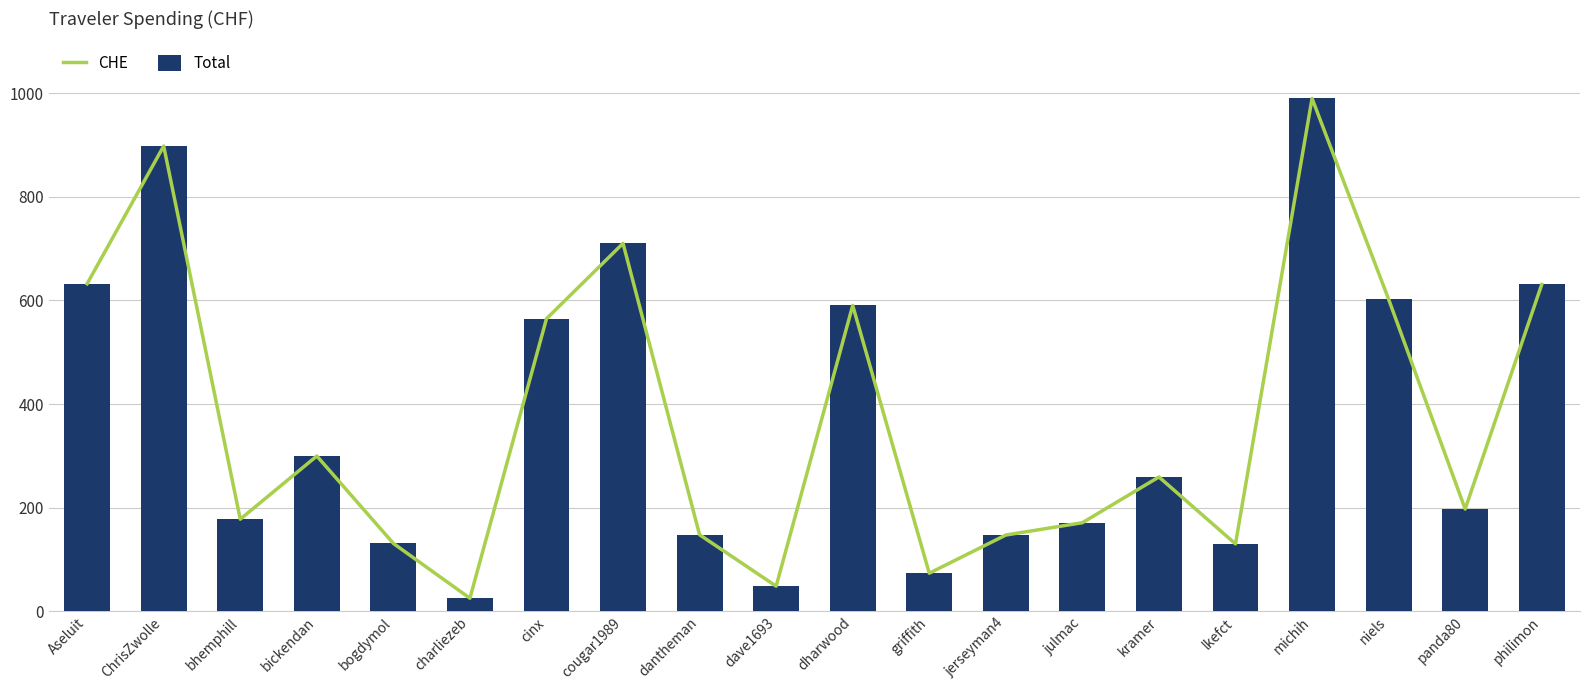

At which label is Total closest to 507?

cinx